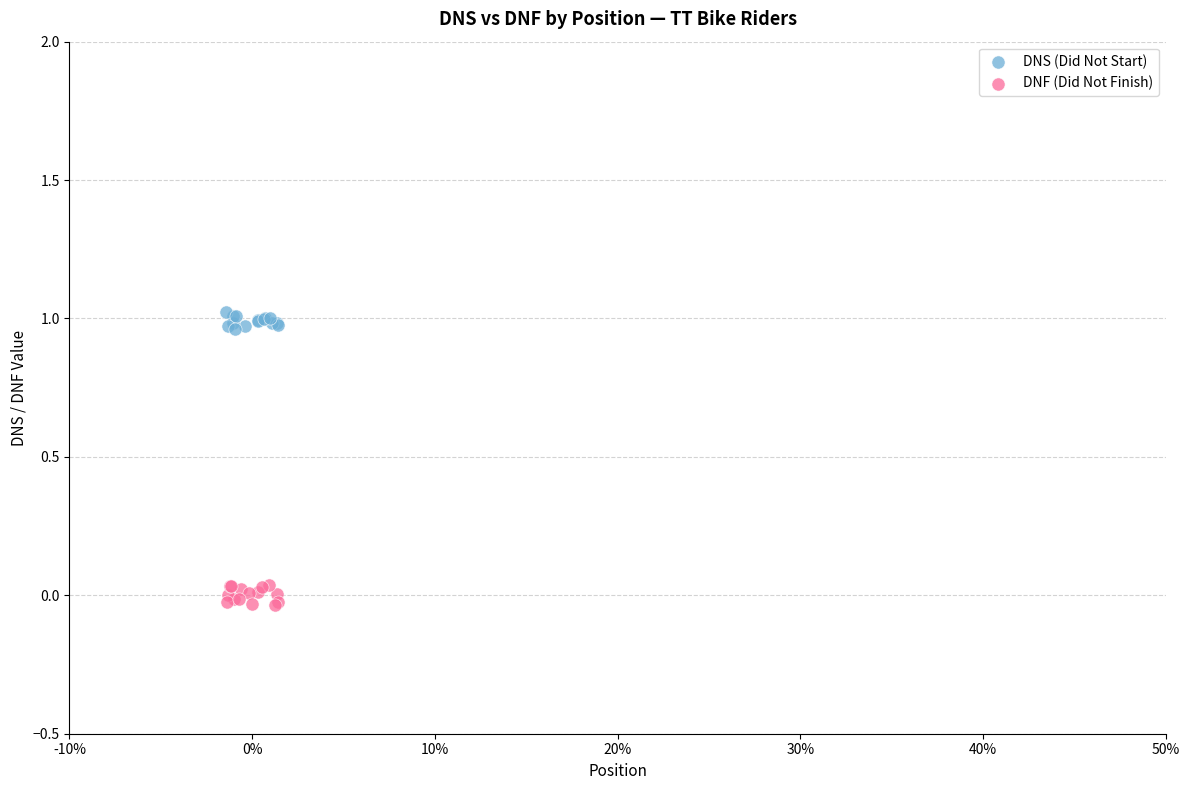

Which series contains the lowest Y value?

DNF (Did Not Finish)